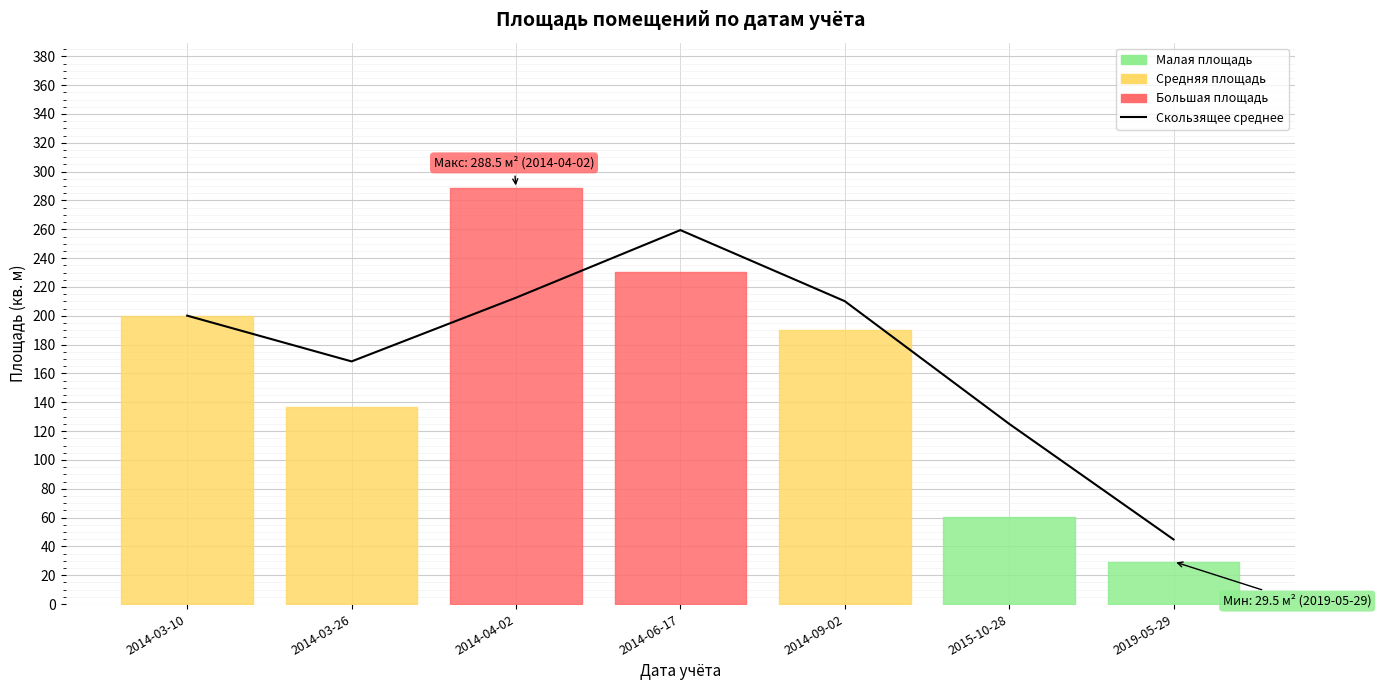

Where is the first local maximum?

2014-06-17